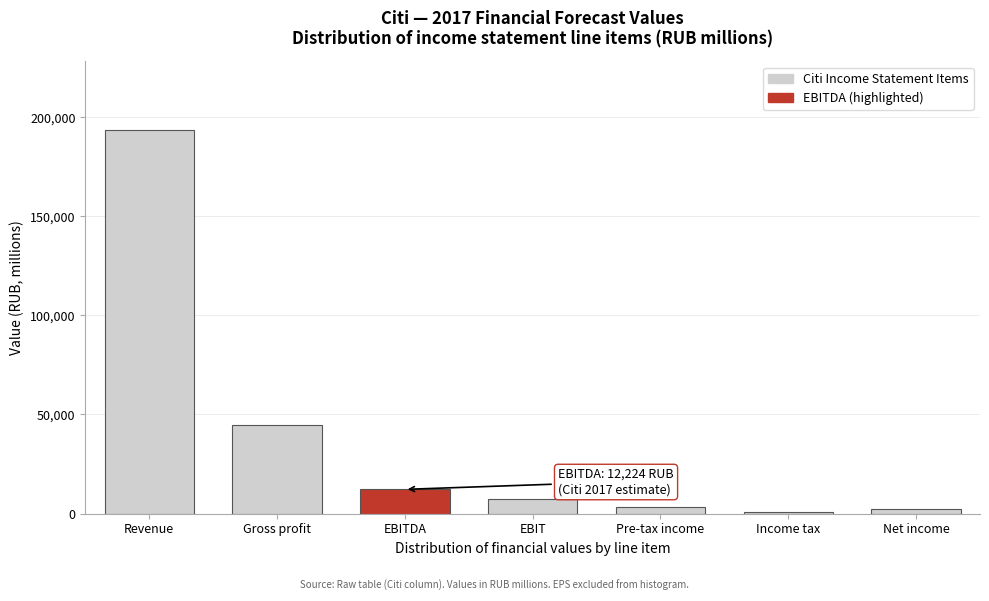

Where is the data nearest to the value 97009?

Gross profit